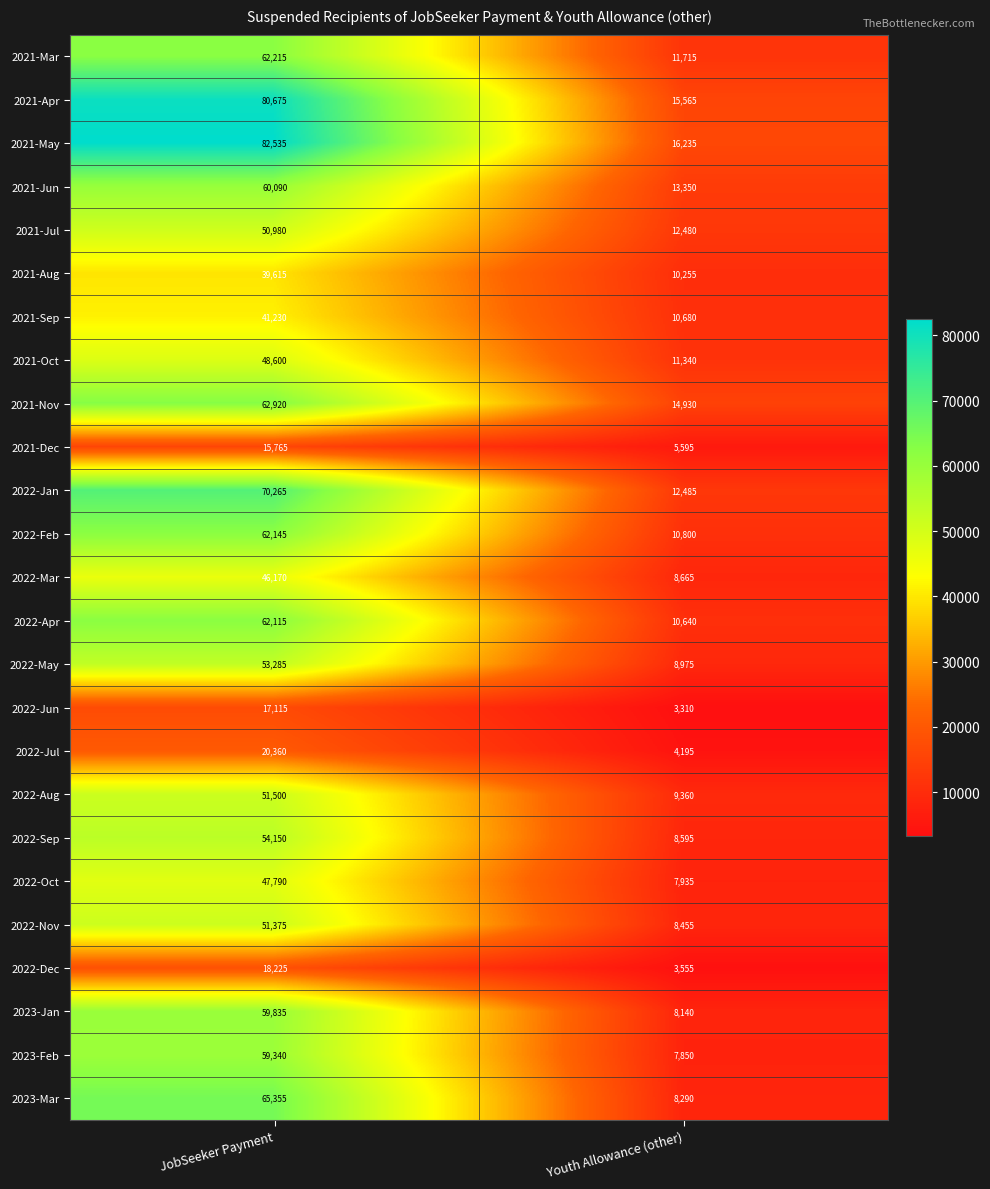

What is the difference between the 2021-Apr values at JobSeeker Payment and Youth Allowance (other)?

65110